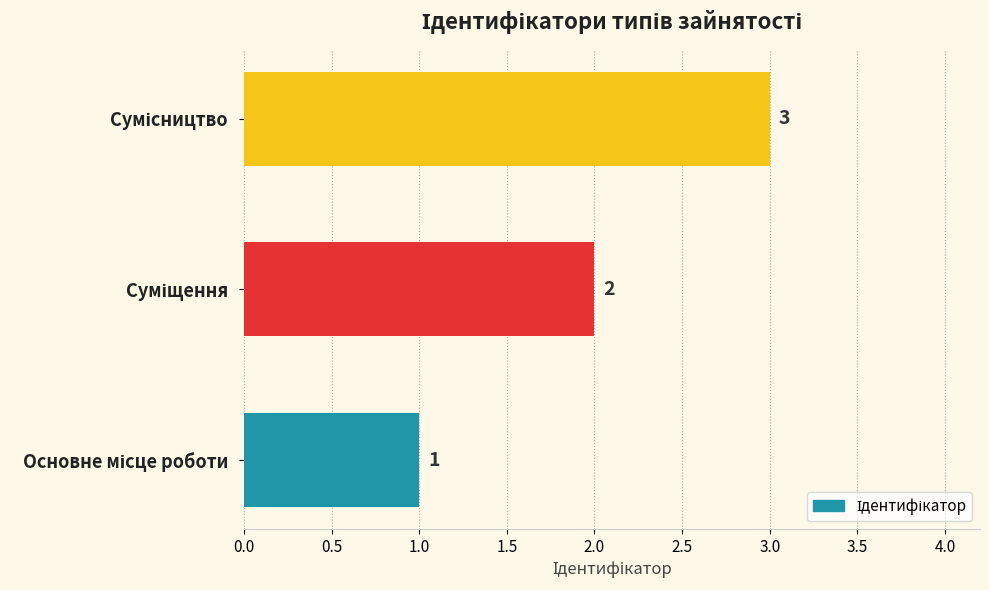

What is the sum of all values?

6